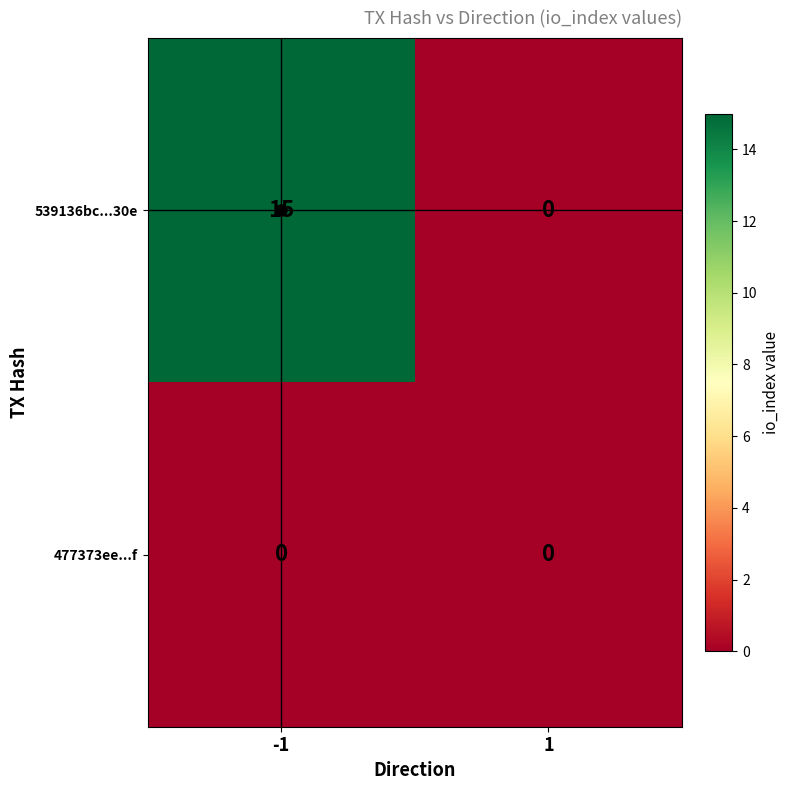

Which category has the highest value across all series?

-1